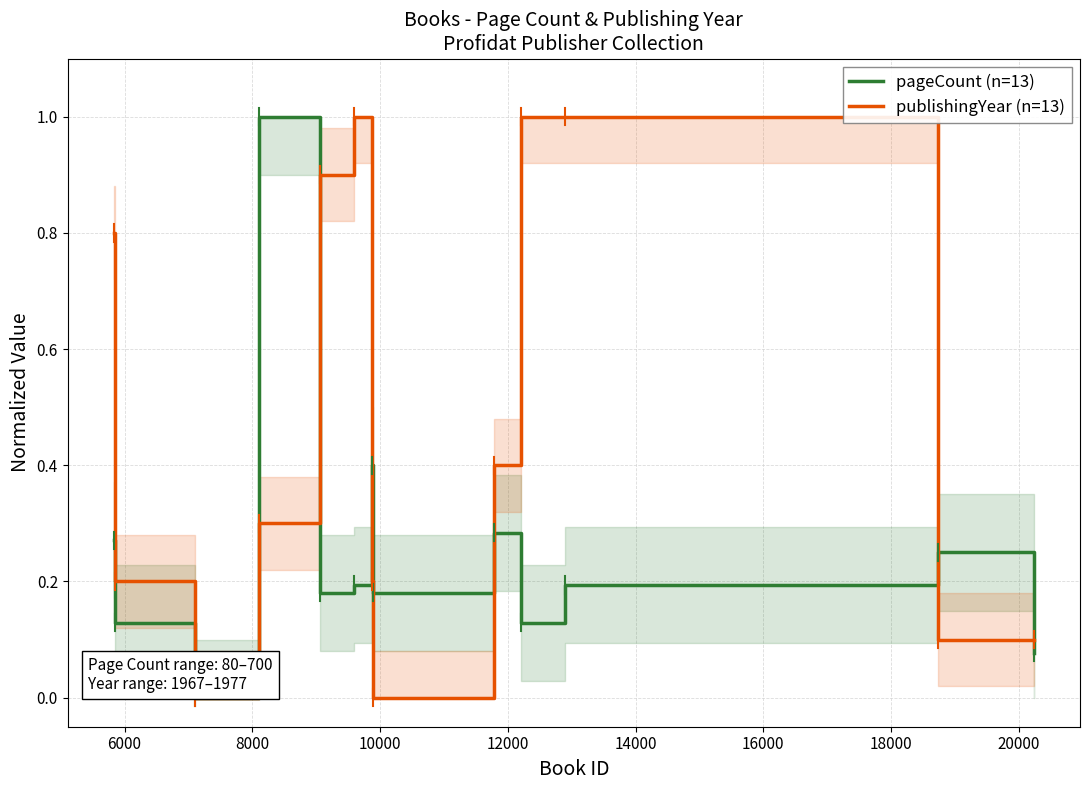

What is the maximum value shown in the chart?

1.0